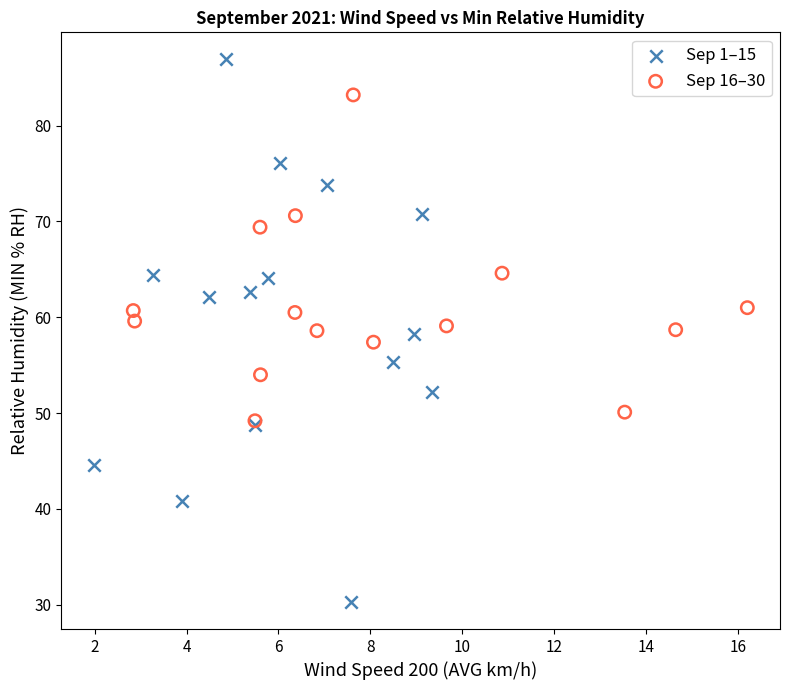

Which series reaches the minimum Y coordinate?

Sep 1–15